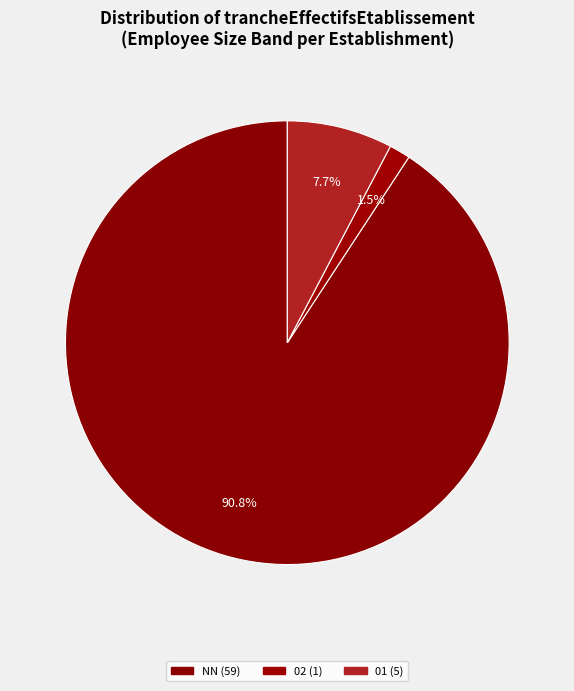

How many slices are in this pie chart?

3